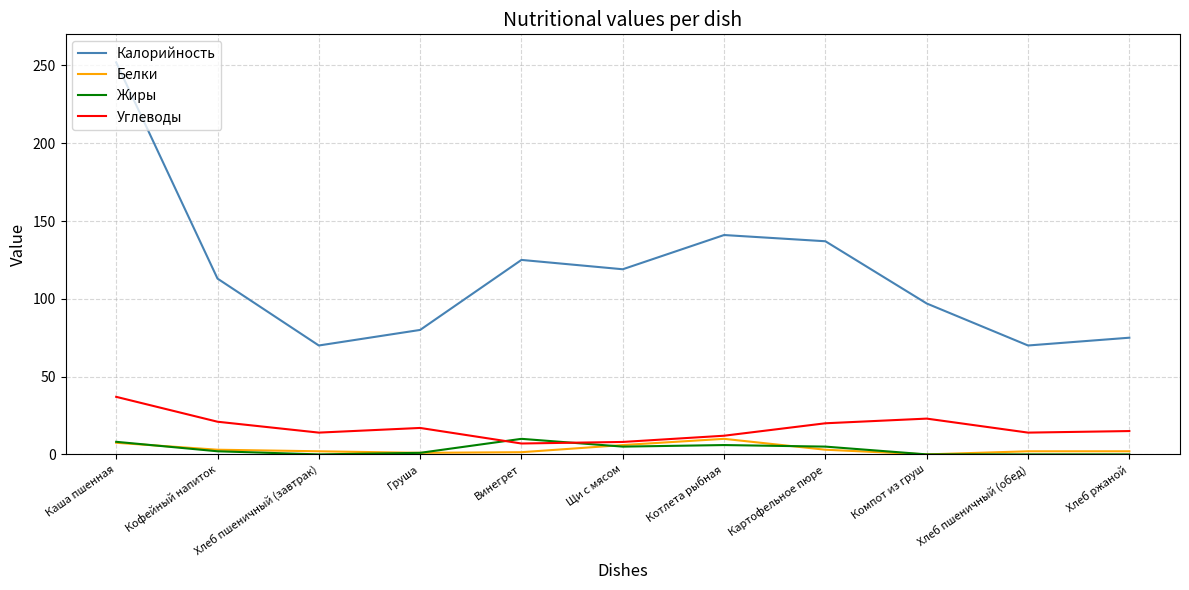

What is the greatest value displayed?

252.0